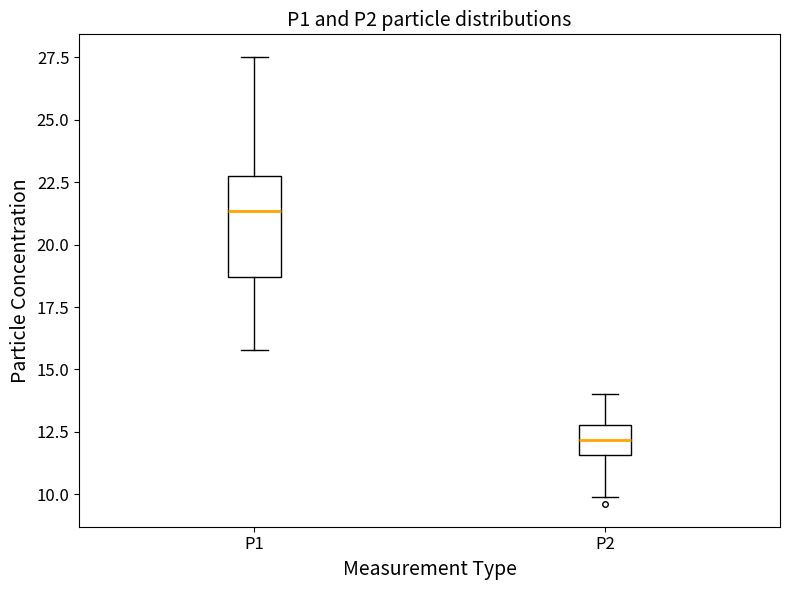

Reading left to right, transcribe this box plot: for each box, give where its median line is, the range the box spans, and where its two whiskers end, as read against the y-axis. The values are not printed on the chart, so give them approximately, as read against the axis.

P1: median 21.5, box 18.5 to 22.5, whiskers 16.0 to 27.5
P2: median 12.0, box 11.5 to 13.0, whiskers 10.0 to 14.0